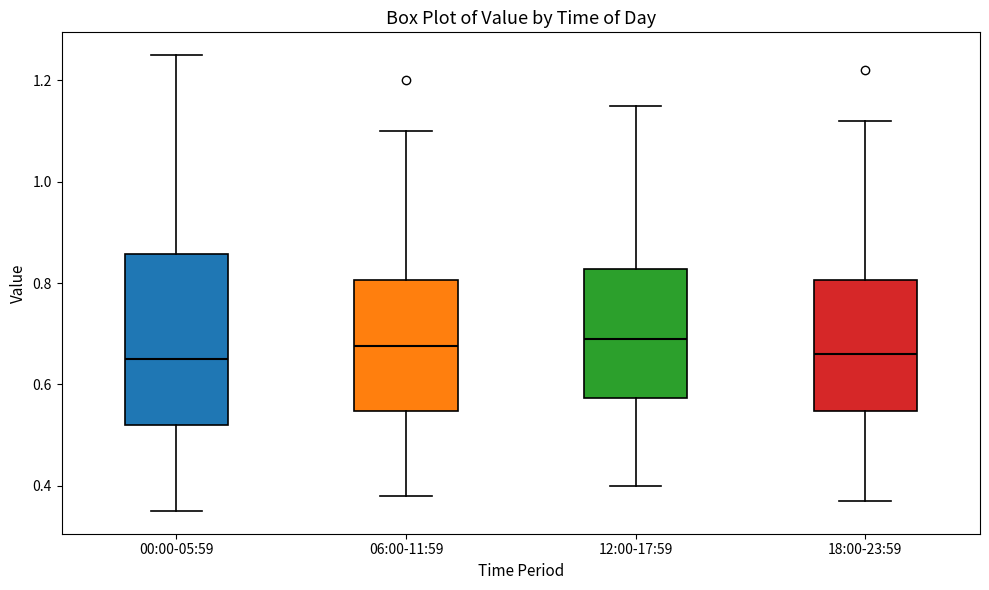

Comparing the boxes themselves (not the whiskers), which one is the tallest?

00:00-05:59